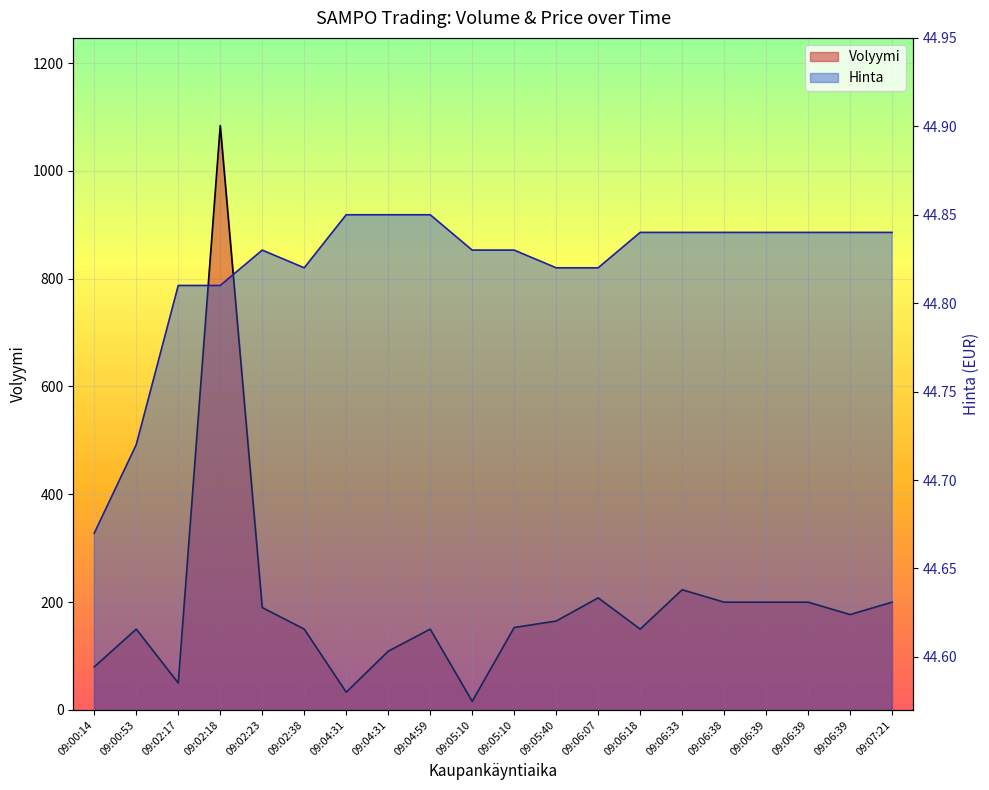

What is the value of the Hinta point at the 5th from the left?

44.8